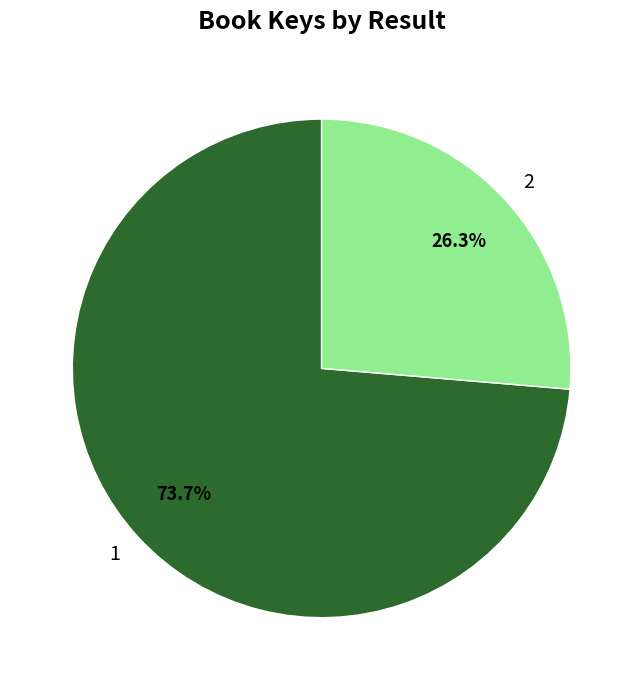

To the nearest percent, what is the difference between the 2 and 1 slice percentages?

47%